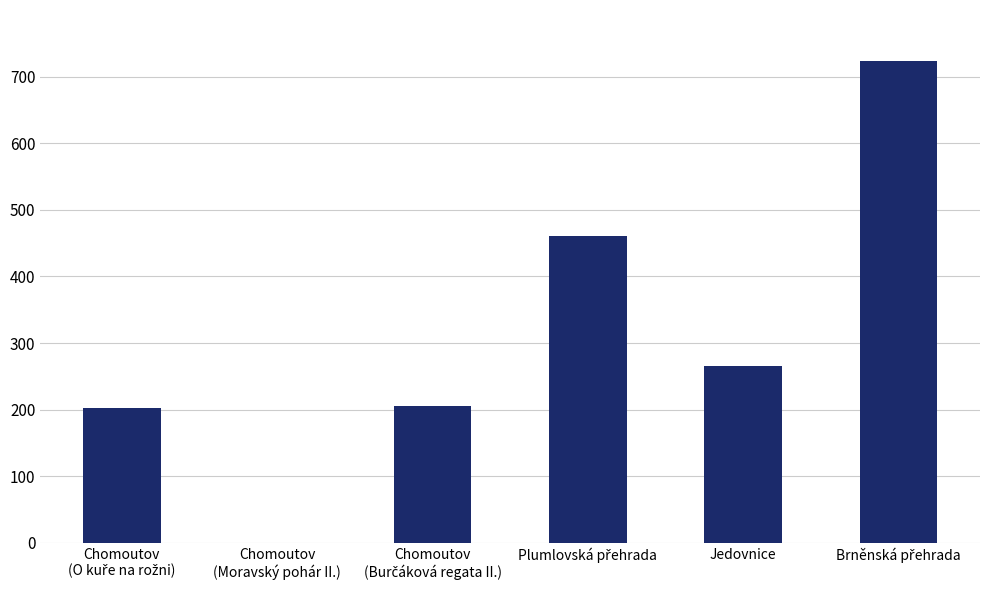

How many positive values are there?

5